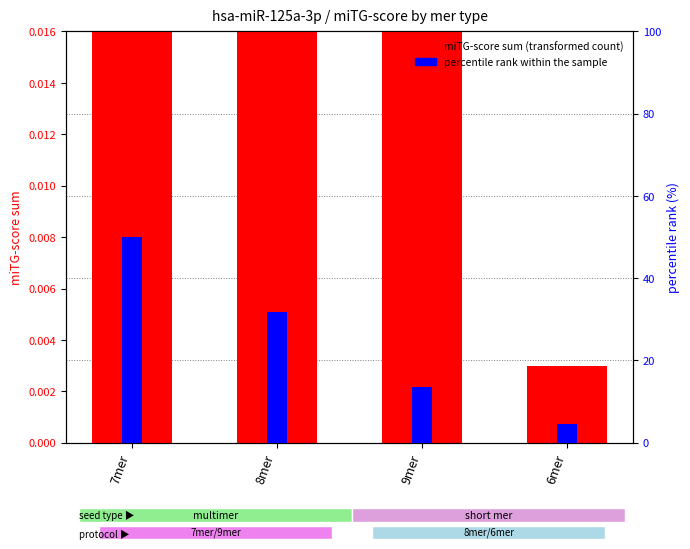

At which category is the sum across all series the highest?

7mer